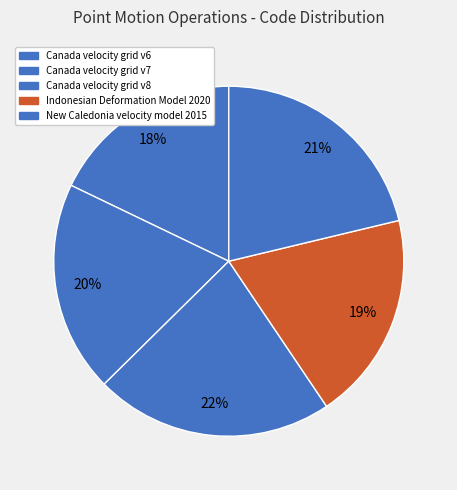

To the nearest percent, what is the difference between the largest and smallest slice percentages?

4%